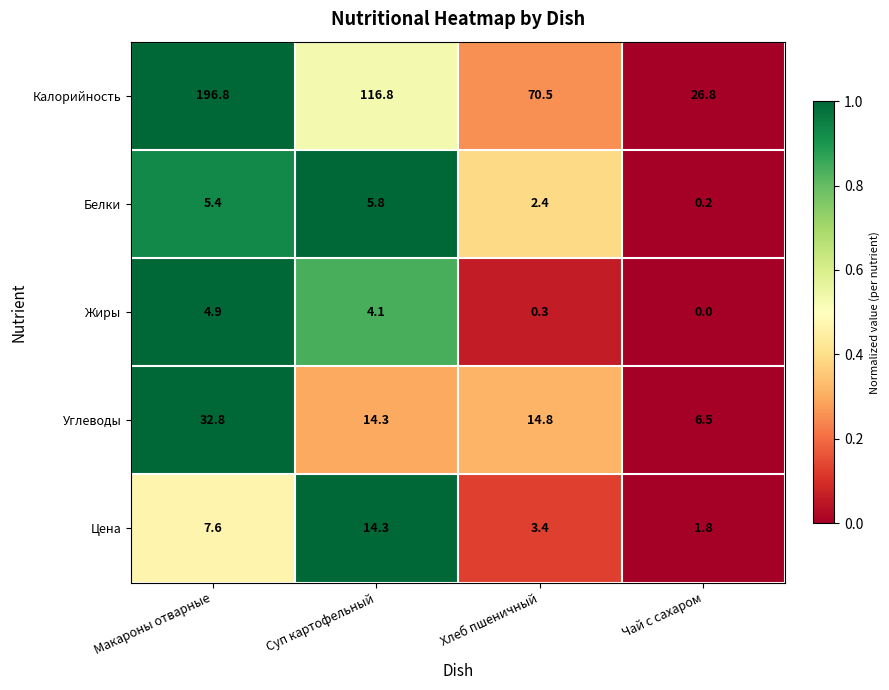

Reading left to right, transcribe all the data shown in this chart.

Калорийность: 196.8	116.8	70.5	26.8
Белки: 5.4	5.8	2.4	0.2
Жиры: 4.9	4.1	0.3	0.0
Углеводы: 32.8	14.3	14.8	6.5
Цена: 7.6	14.3	3.4	1.8